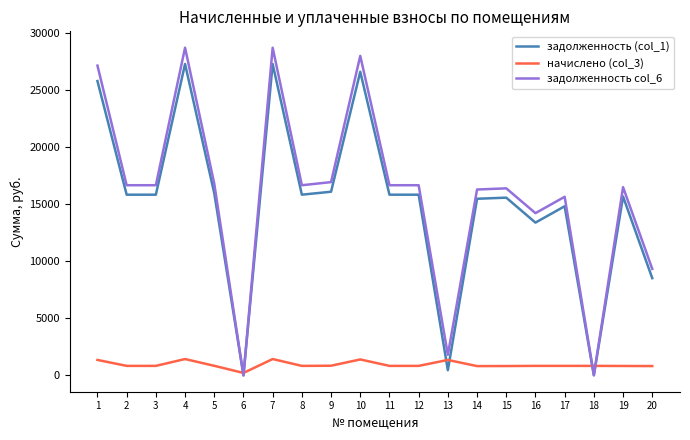

Which series has the largest range (max minus min)?

задолженность col_6